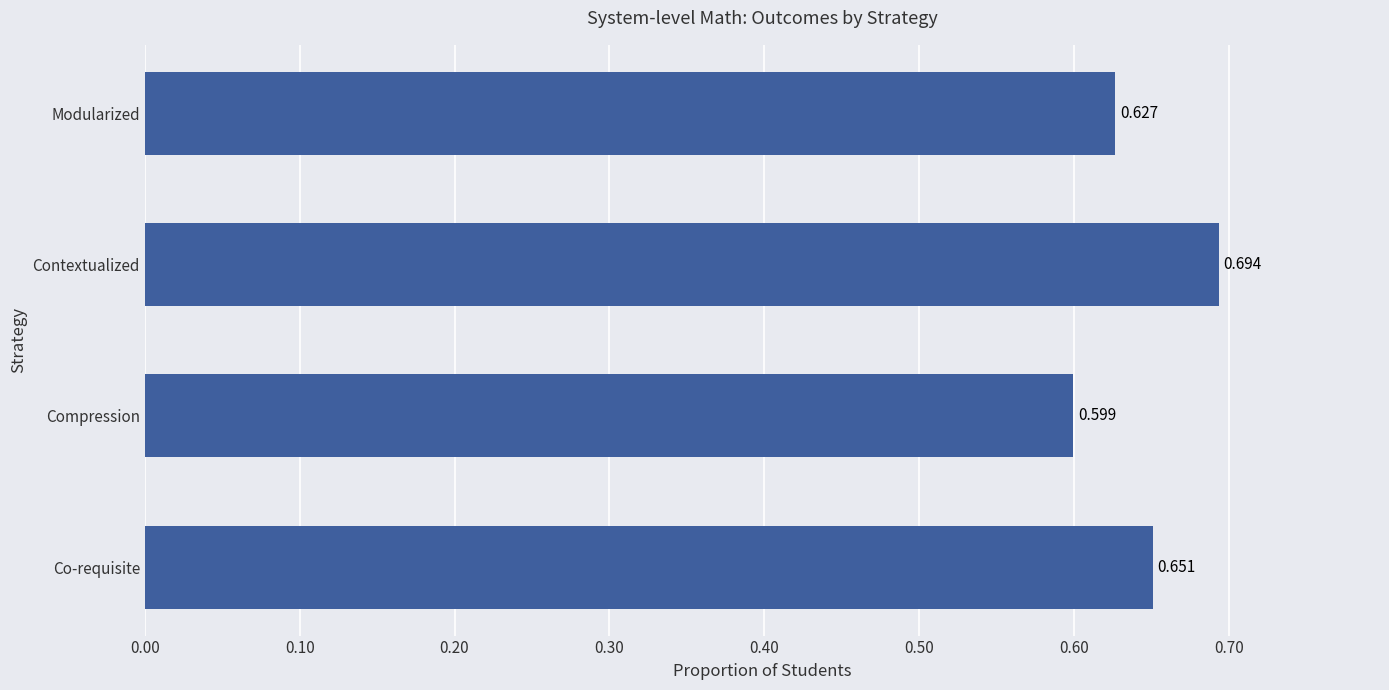

At which label is the value closest to 0?

Compression